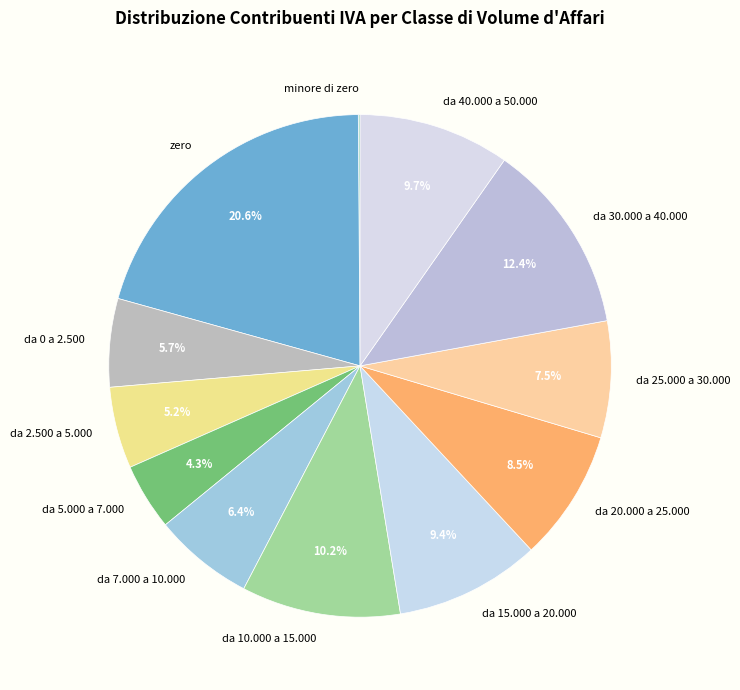

Which category has the biggest portion of the pie?

zero